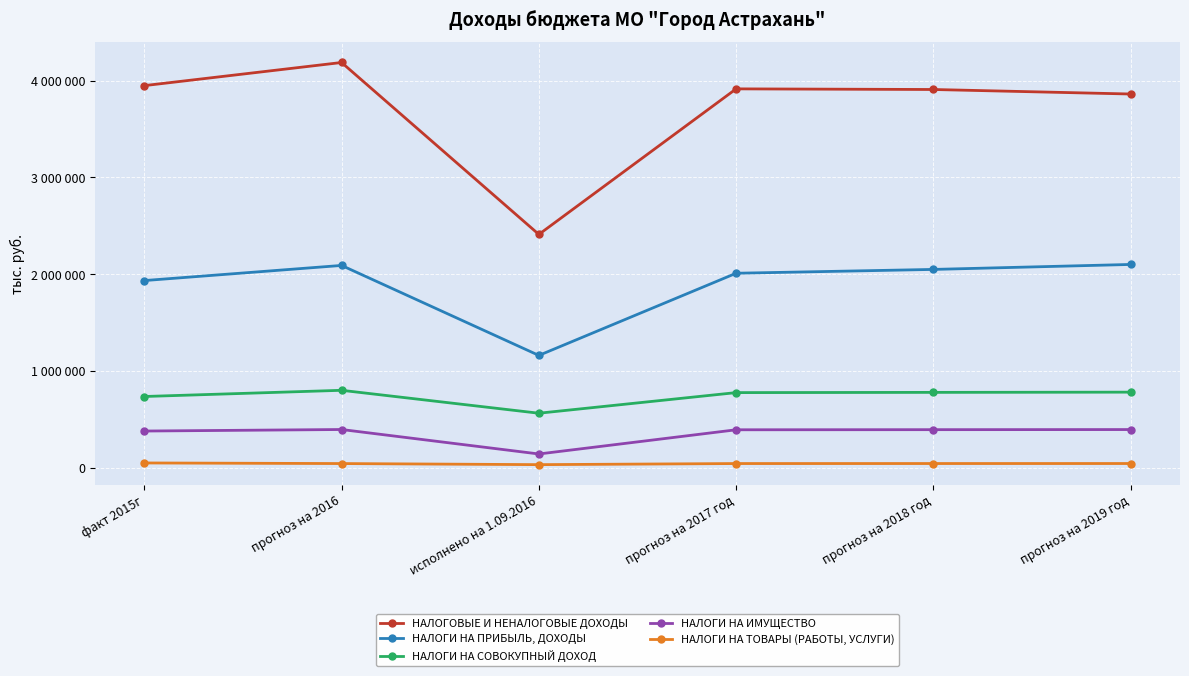

Is it true that НАЛОГИ НА ПРИБЫЛЬ, ДОХОДЫ equals 2958638 at прогноз на 2018 год?

False